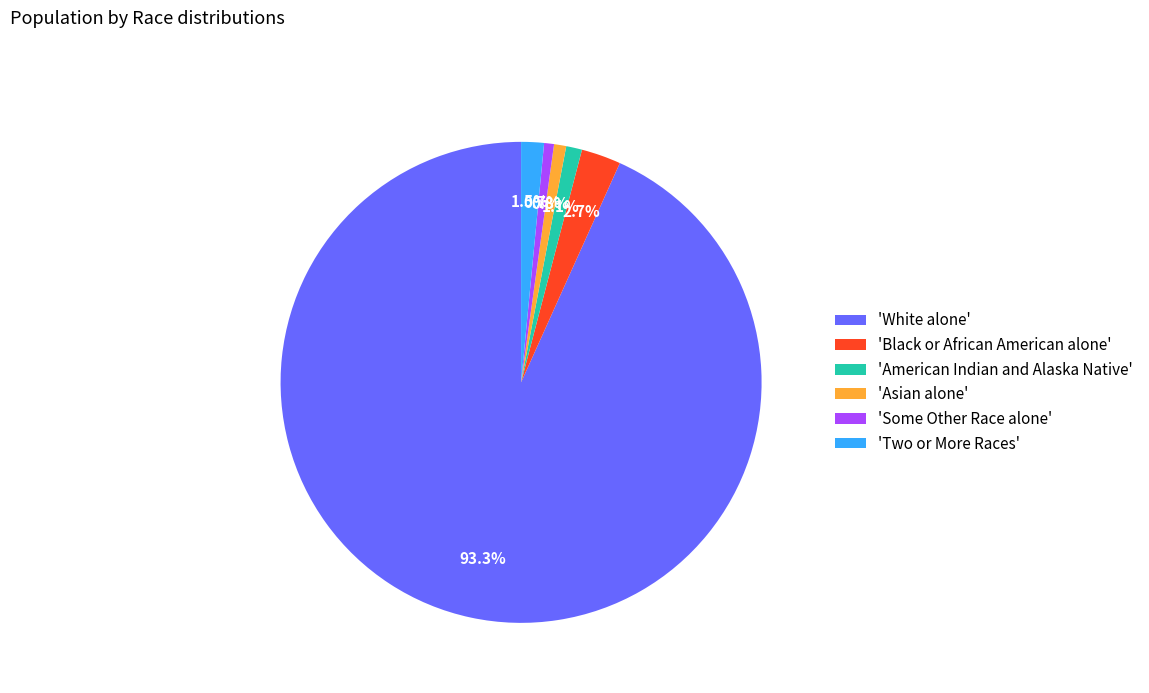

How many slices are in this pie chart?

6